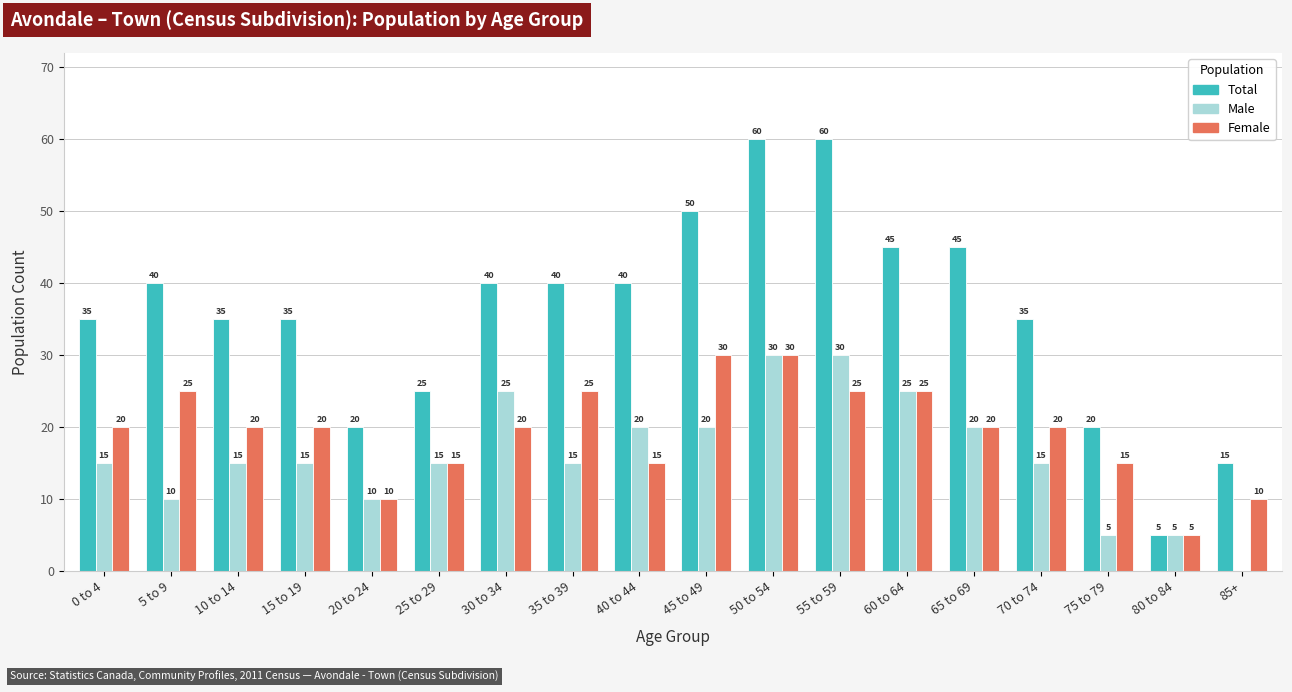

Are the bars grouped side by side (vs. stacked)?

Yes